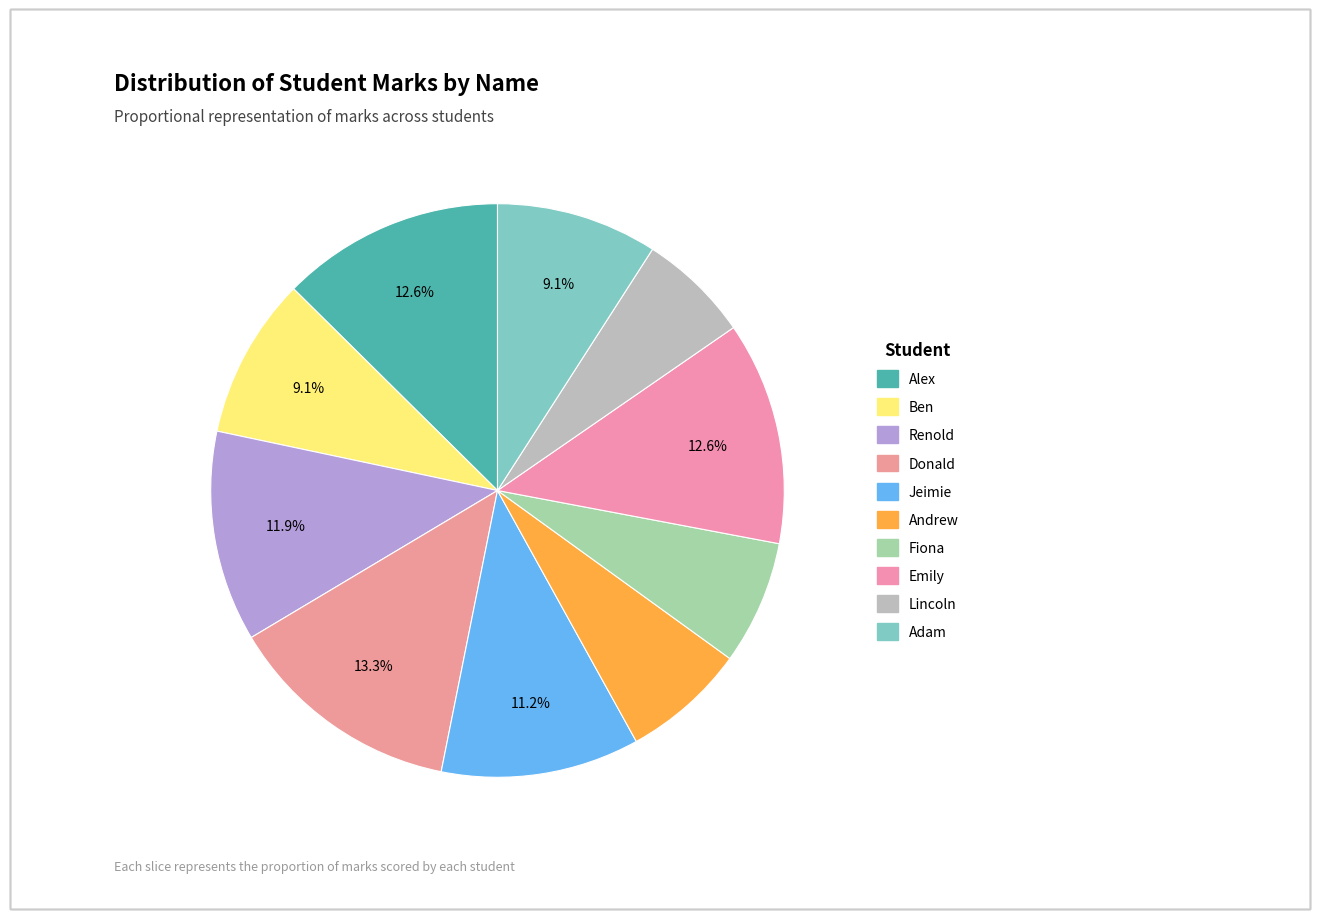

What is the largest slice in the pie chart?

Donald